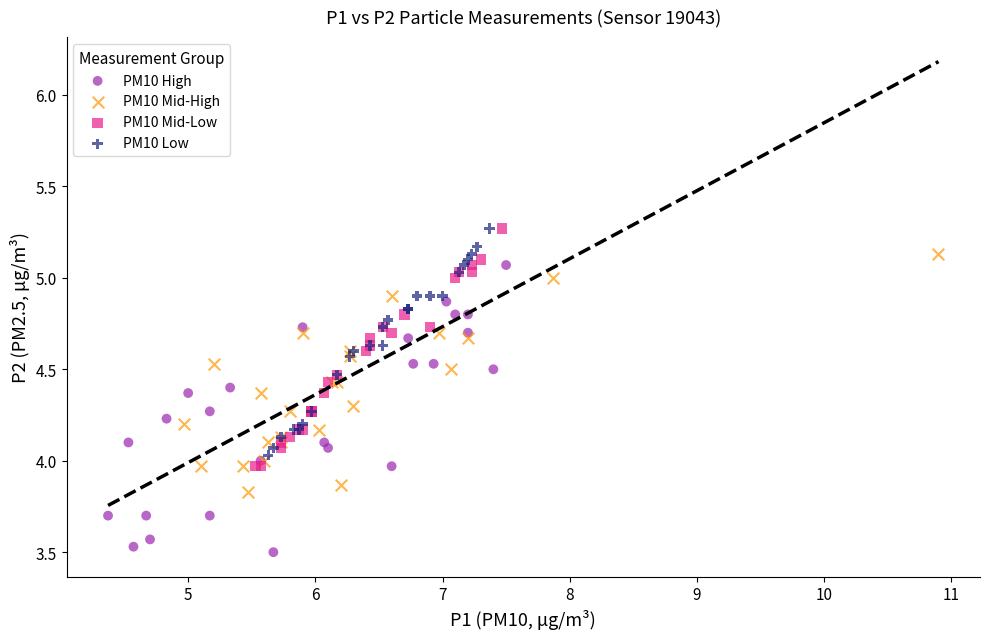

What are all the series names shown in the legend?

PM10 High, PM10 Mid-High, PM10 Mid-Low, PM10 Low